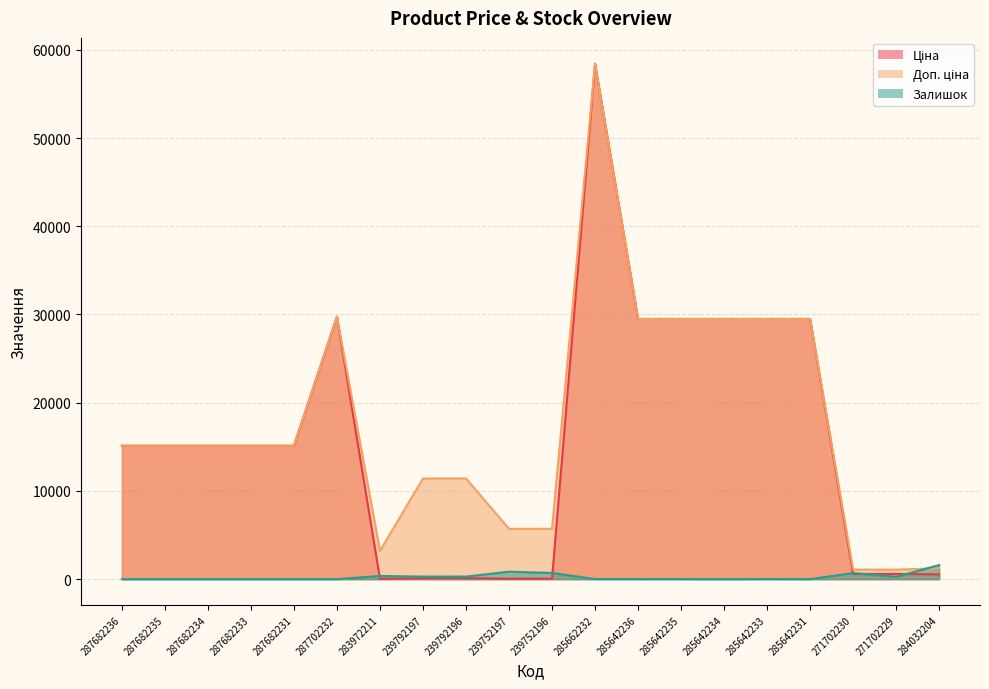

What is the sum of all Залишок values?

5086.0